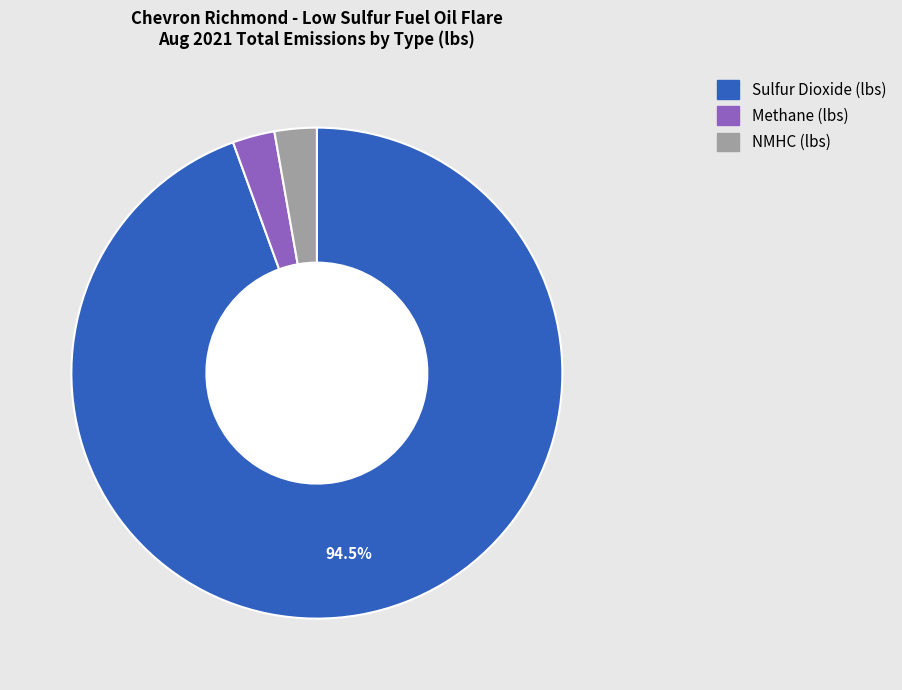

Is there a majority slice in this chart?

Yes